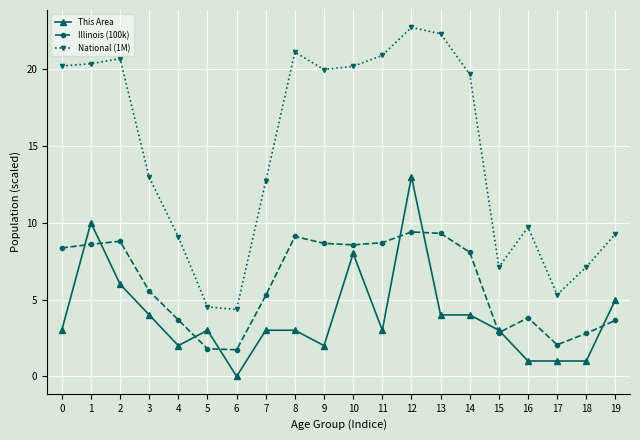

True or false: Illinois (100k) has more than 0 points higher than both neighbors.

True